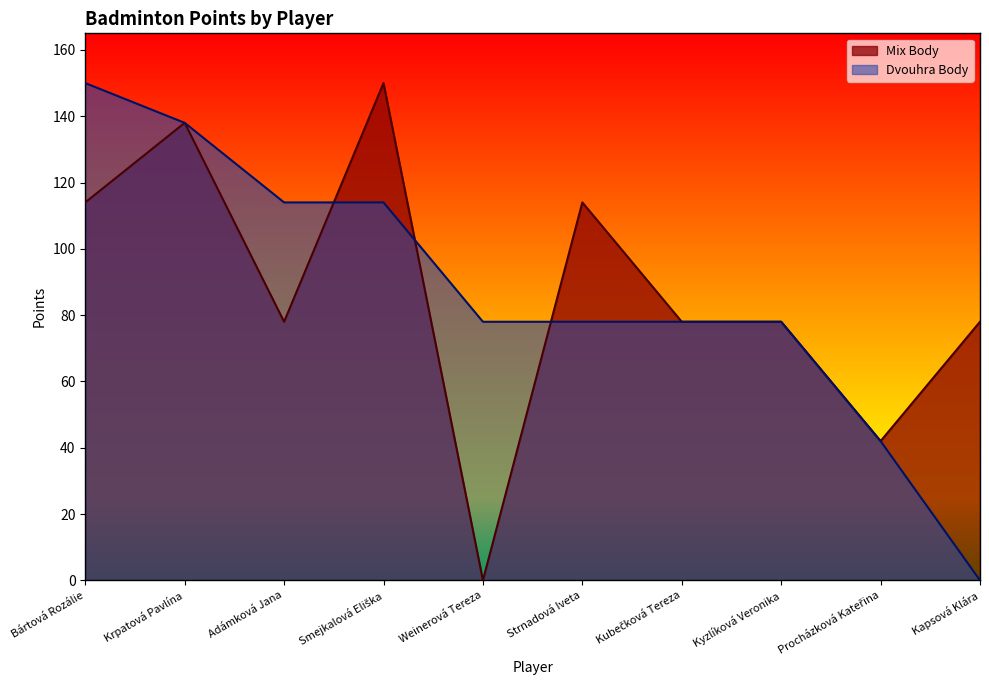

Is it true that Mix Body equals -73 at Weinerová Tereza?

False